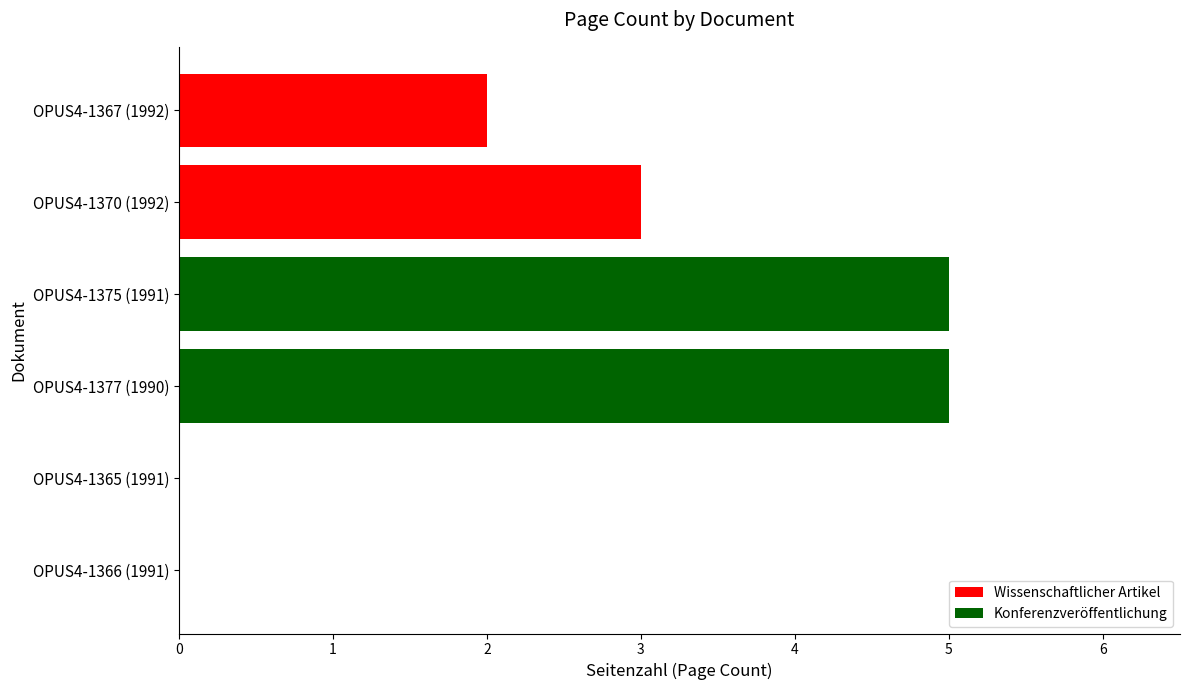

What is the change in value from OPUS4-1377 (1990) to OPUS4-1365 (1991)?

-5